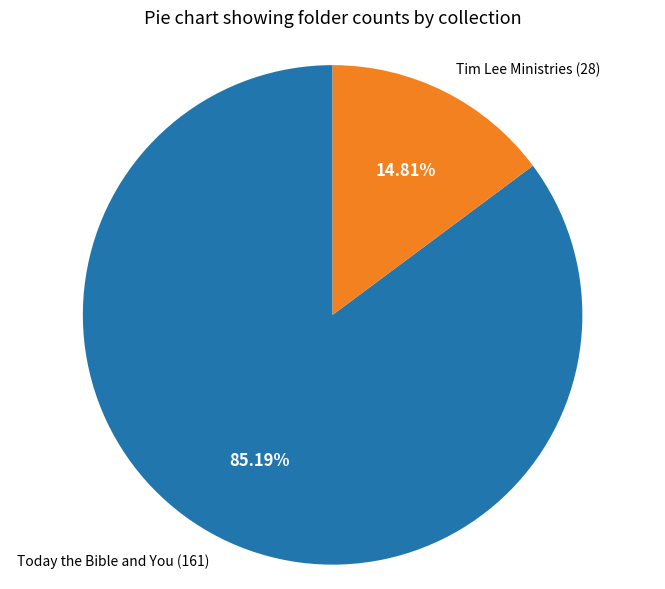

To the nearest percent, what percentage of the pie is Today the Bible and You?

85%